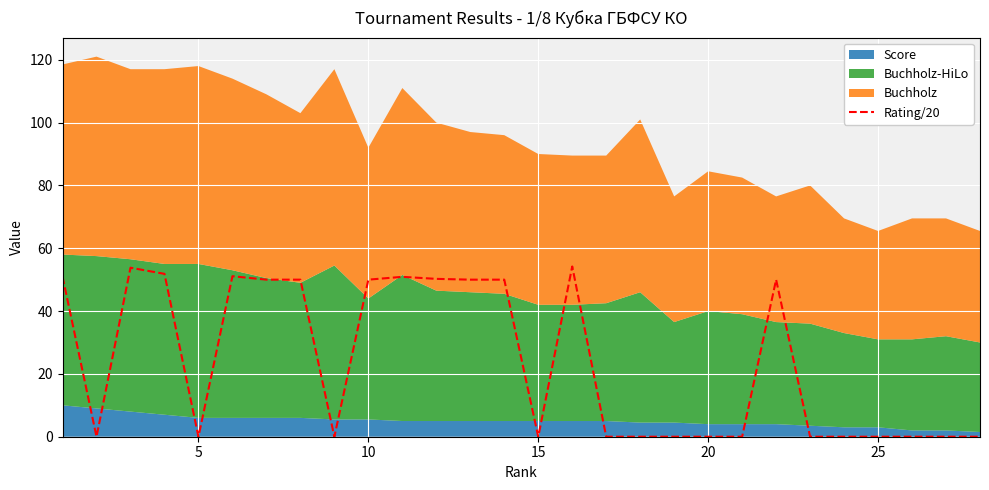

Does the chart display data point markers on the line(s)?

No